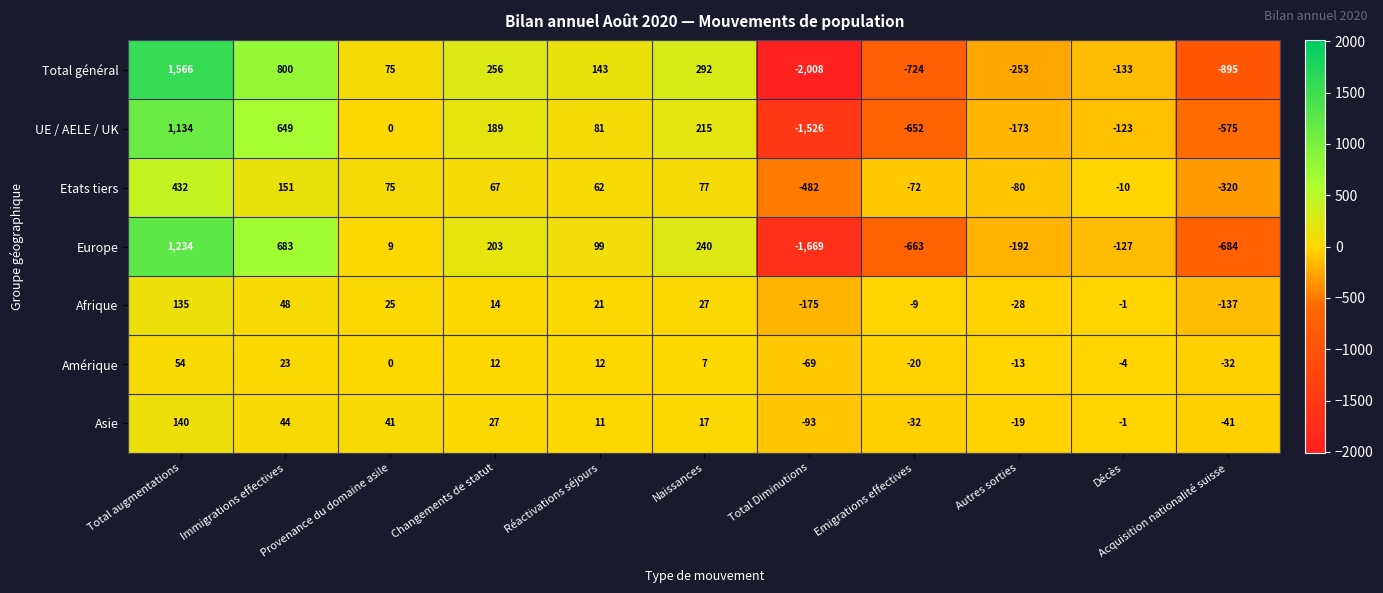

How many negative values does the Total général series have?

5